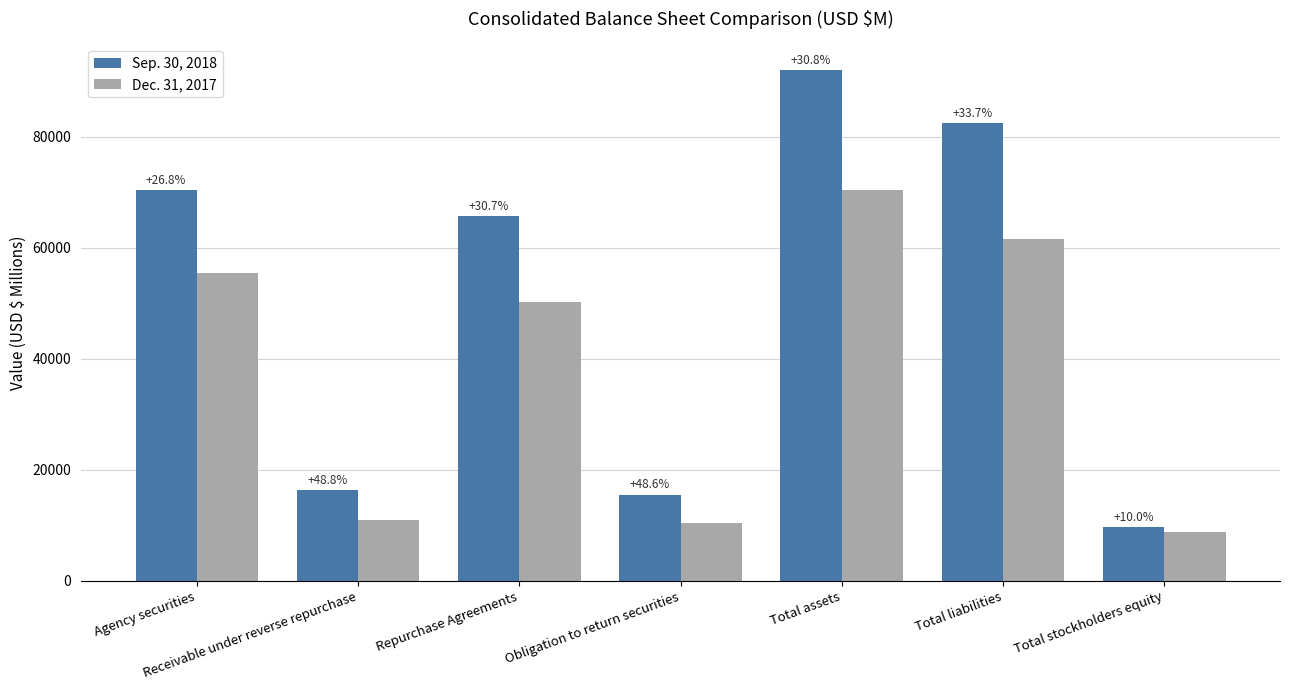

Are the bars horizontal?

No